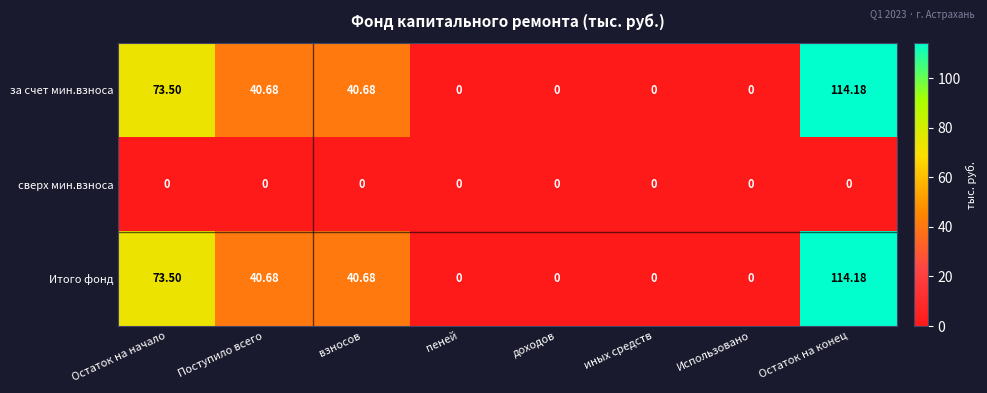

At which category is the sum across all series the highest?

Остаток на конец